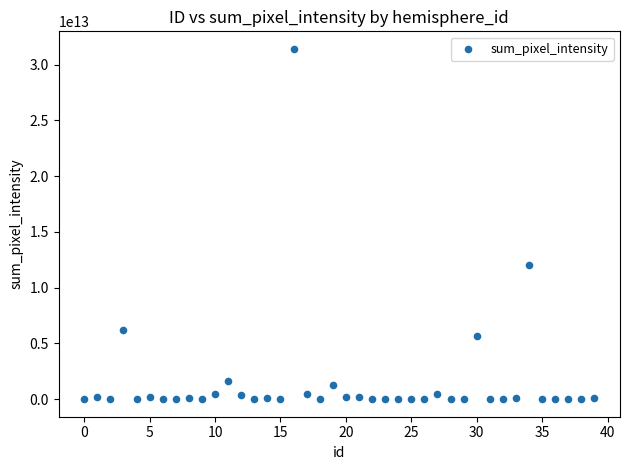

What Y value in the scatter plot is closest to 15704103033715?

12058700000000